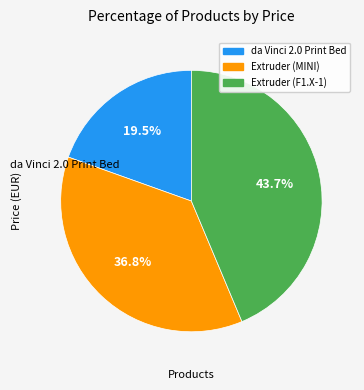

Is there any slice that represents more than half of the pie?

No